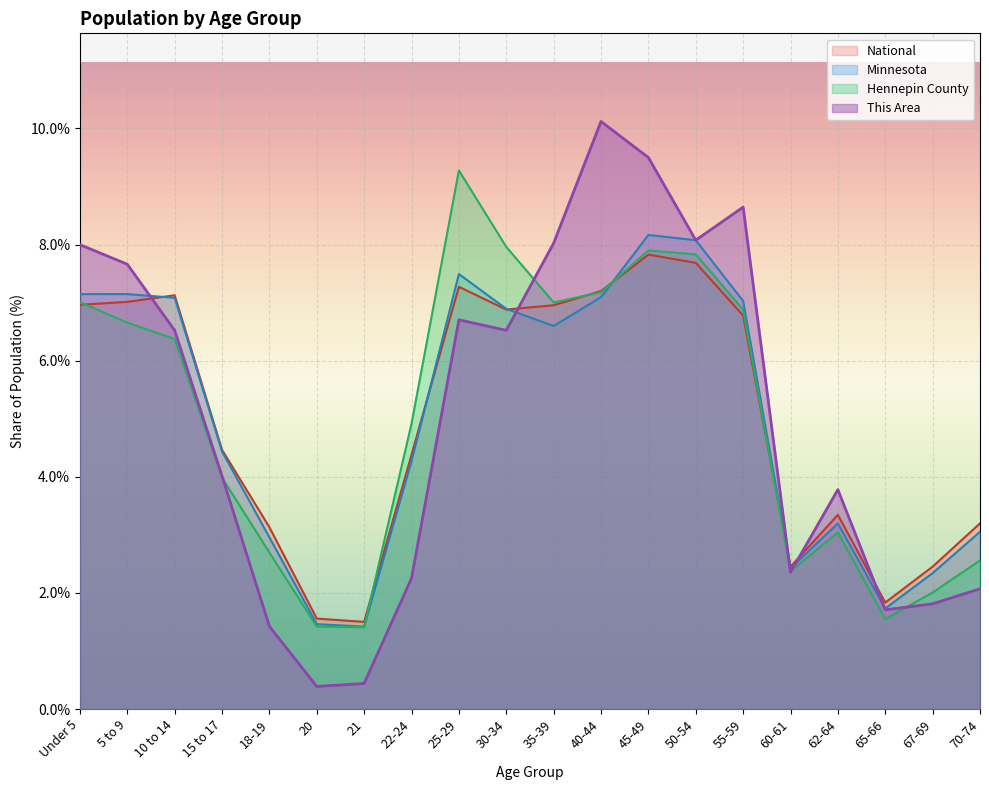

How many times do This Area and Minnesota cross each other?

5